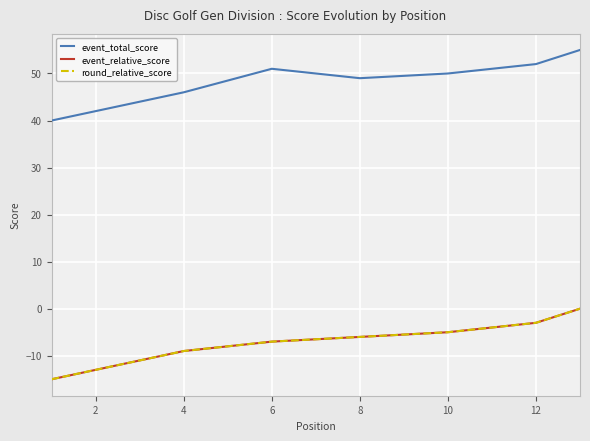

At 10, list the series in order from largest to smallest.

event_total_score, event_relative_score, round_relative_score